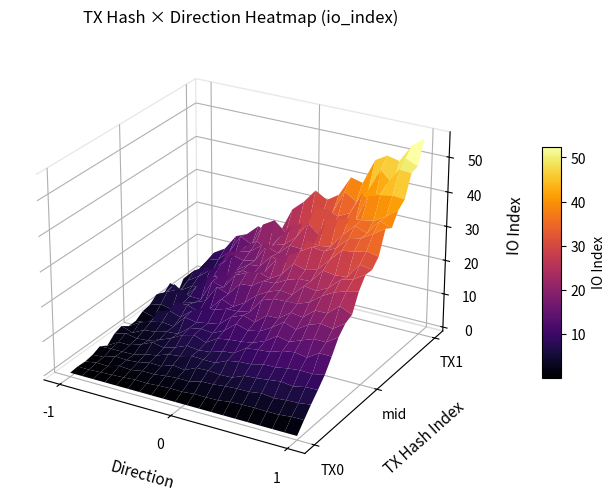

Which category has the lowest value in the 2bb4f3d6539e0e7032e00c53c7f75759013ba7f series?

-1